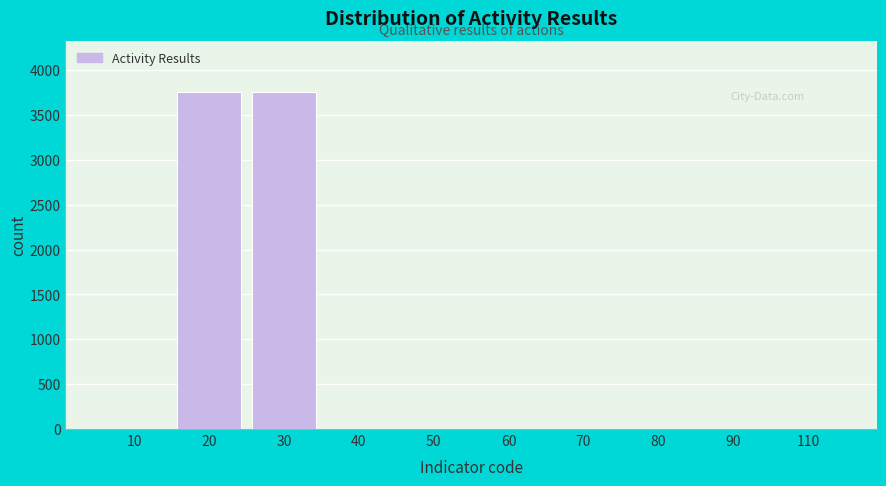

The value at 50 is 0. True or false?

True